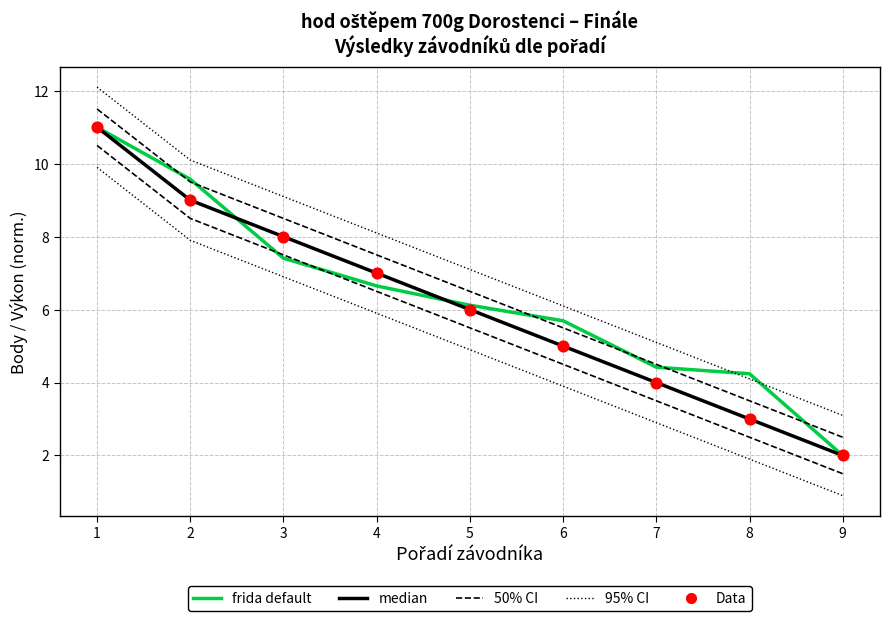

Which series reaches the maximum Y coordinate?

95% CI